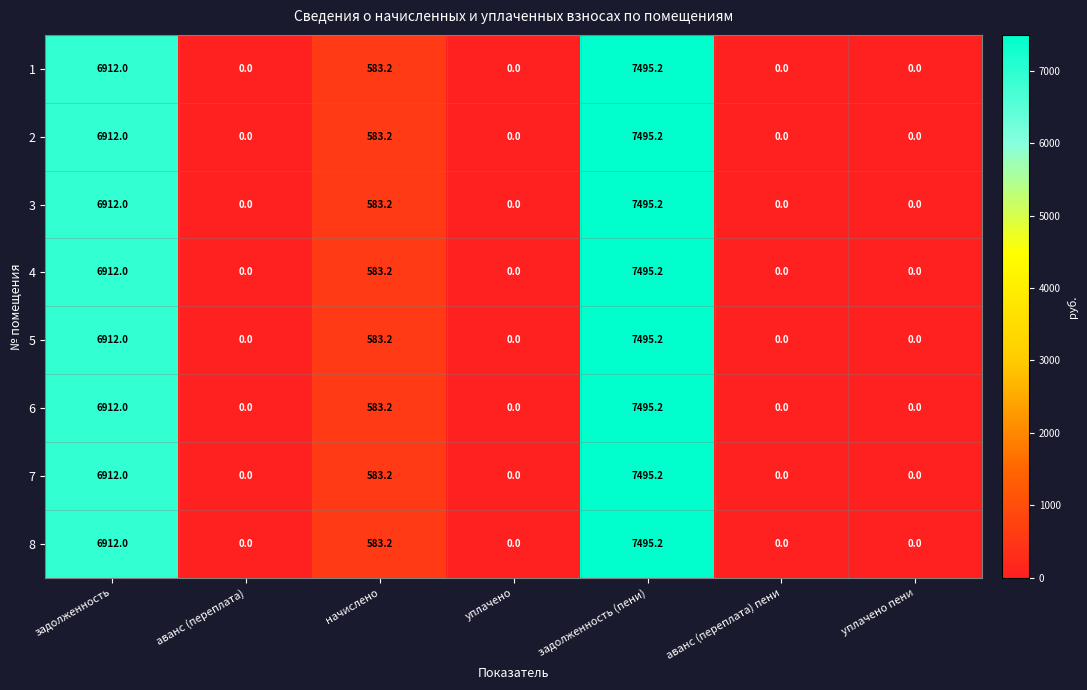

At how many categories does at least one series exceed 268?

3